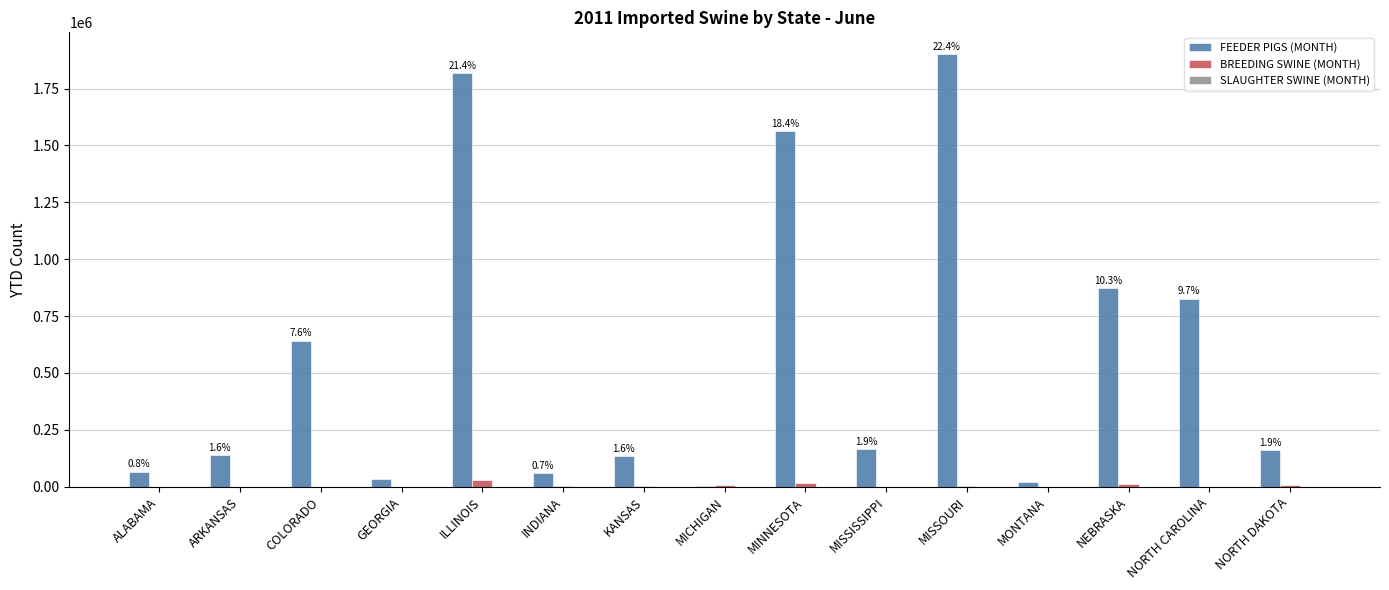

Are the bars grouped side by side (vs. stacked)?

Yes